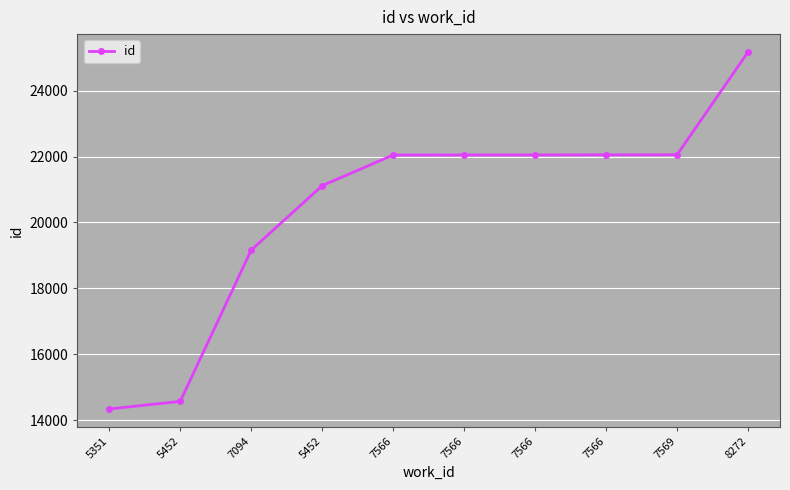

What is the label of the 4th point from the left?

5452